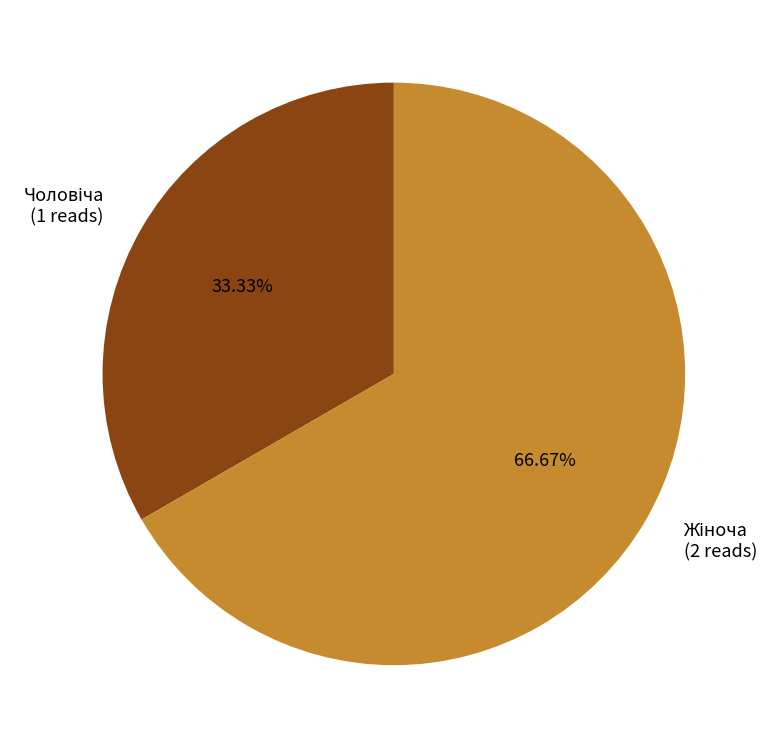

Is there a majority slice in this chart?

Yes